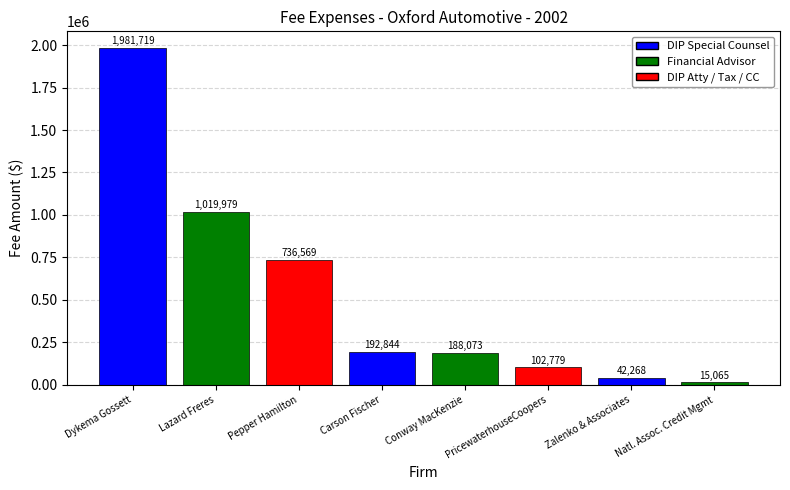

How many values are below 192844?

4